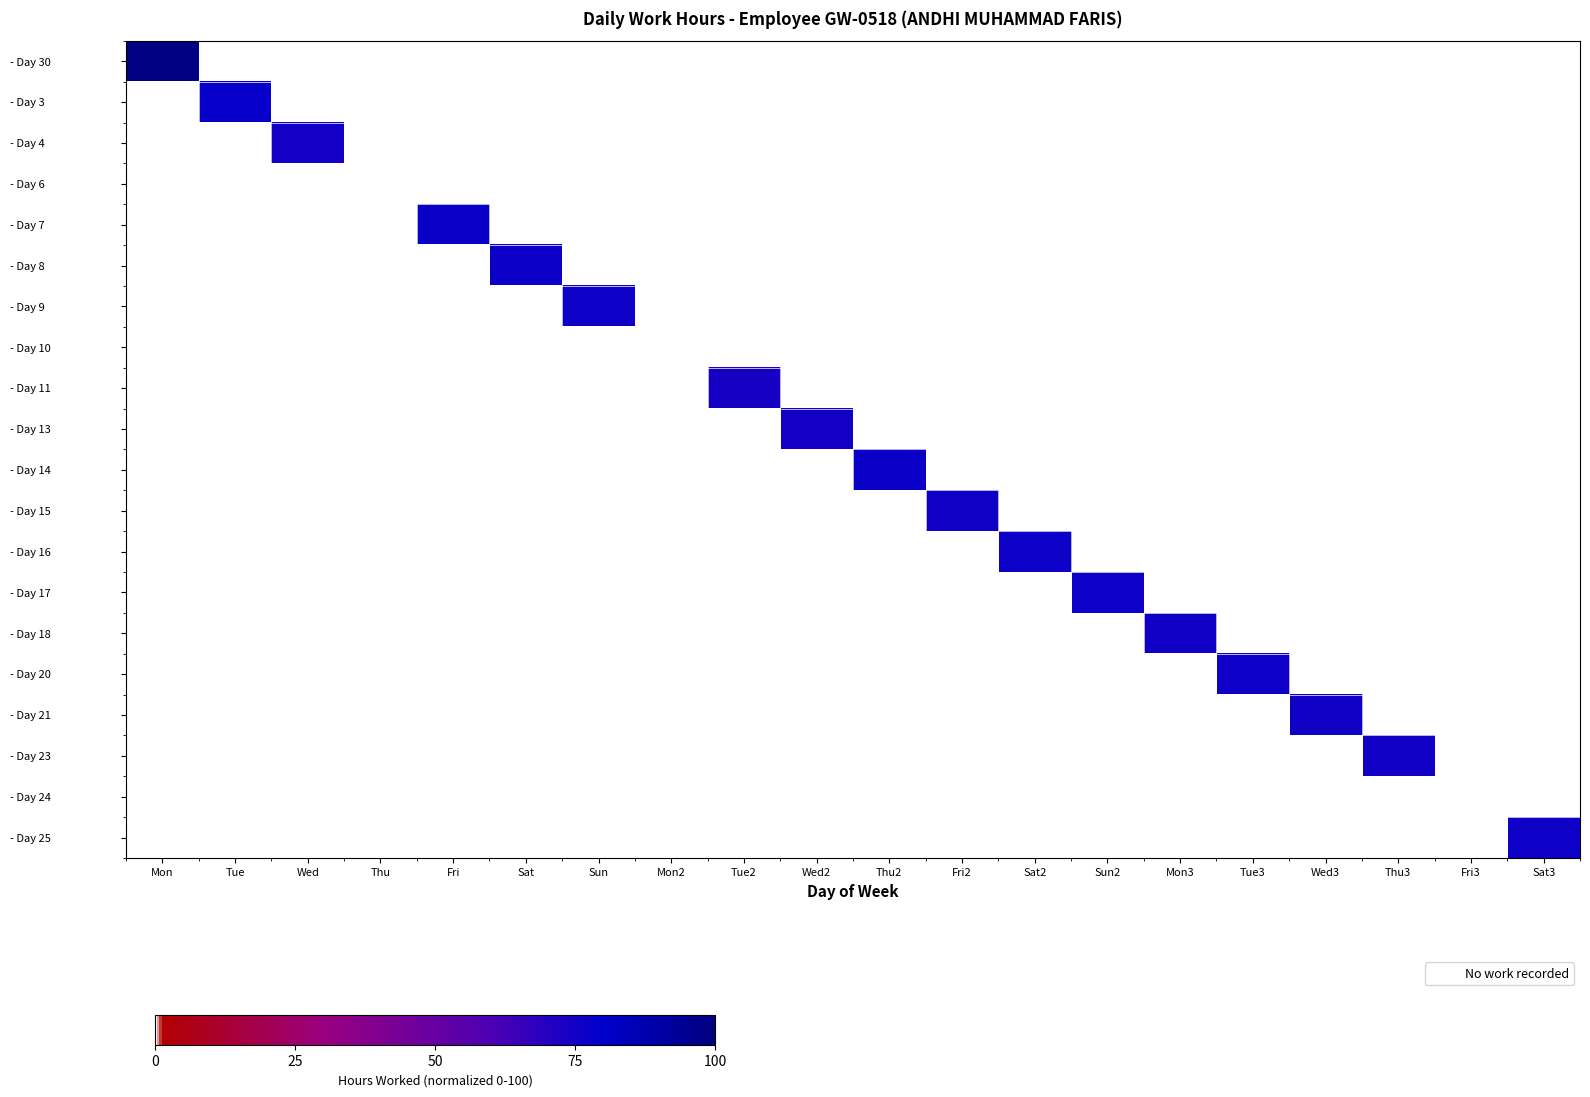

What is the total value across all series at Sun2?

76.4